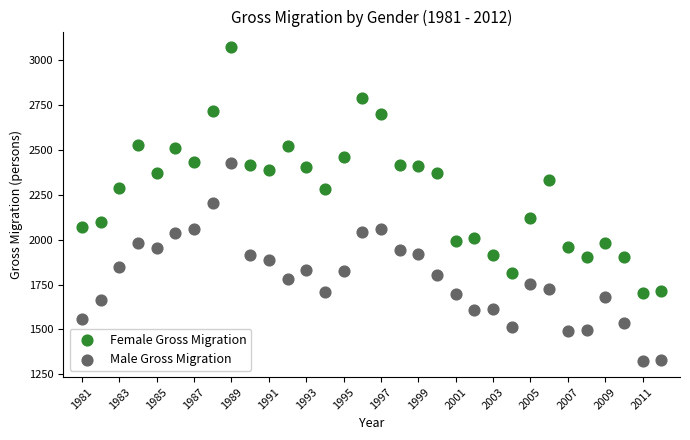

What are all the series names shown in the legend?

Female Gross Migration, Male Gross Migration